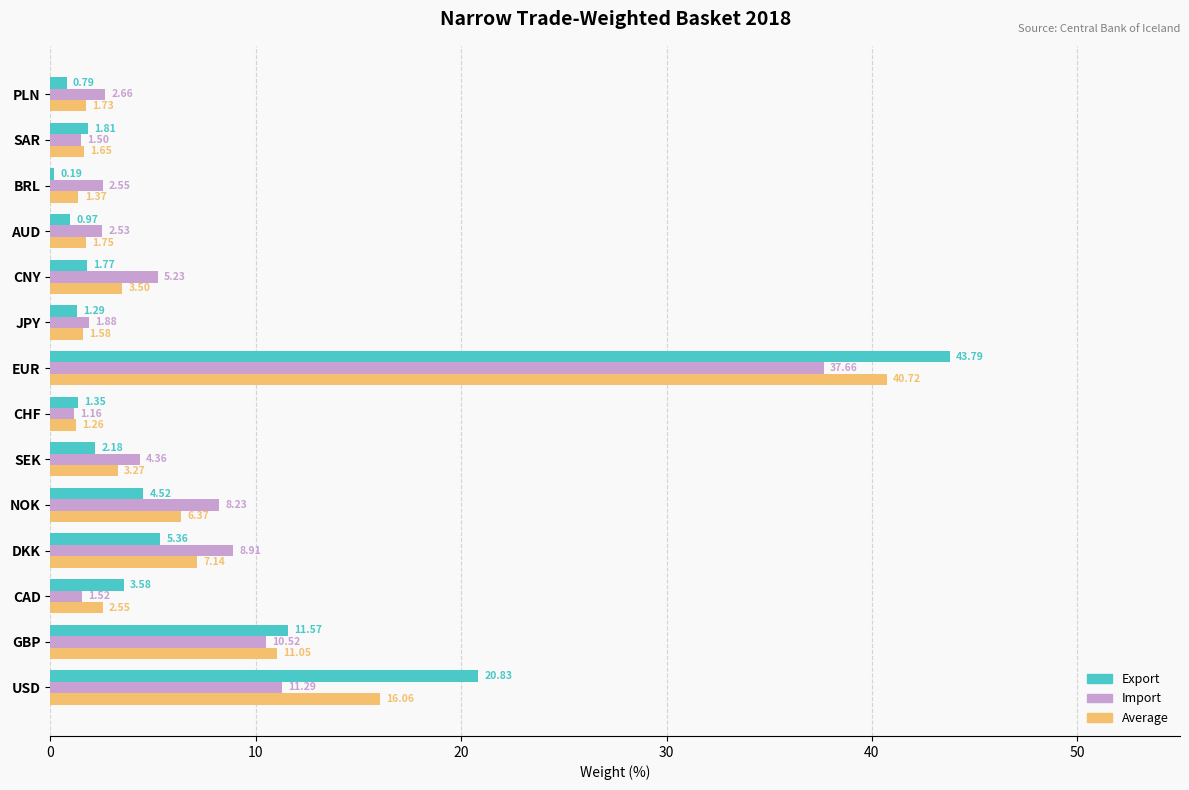

Count the number of categories in the chart.

14